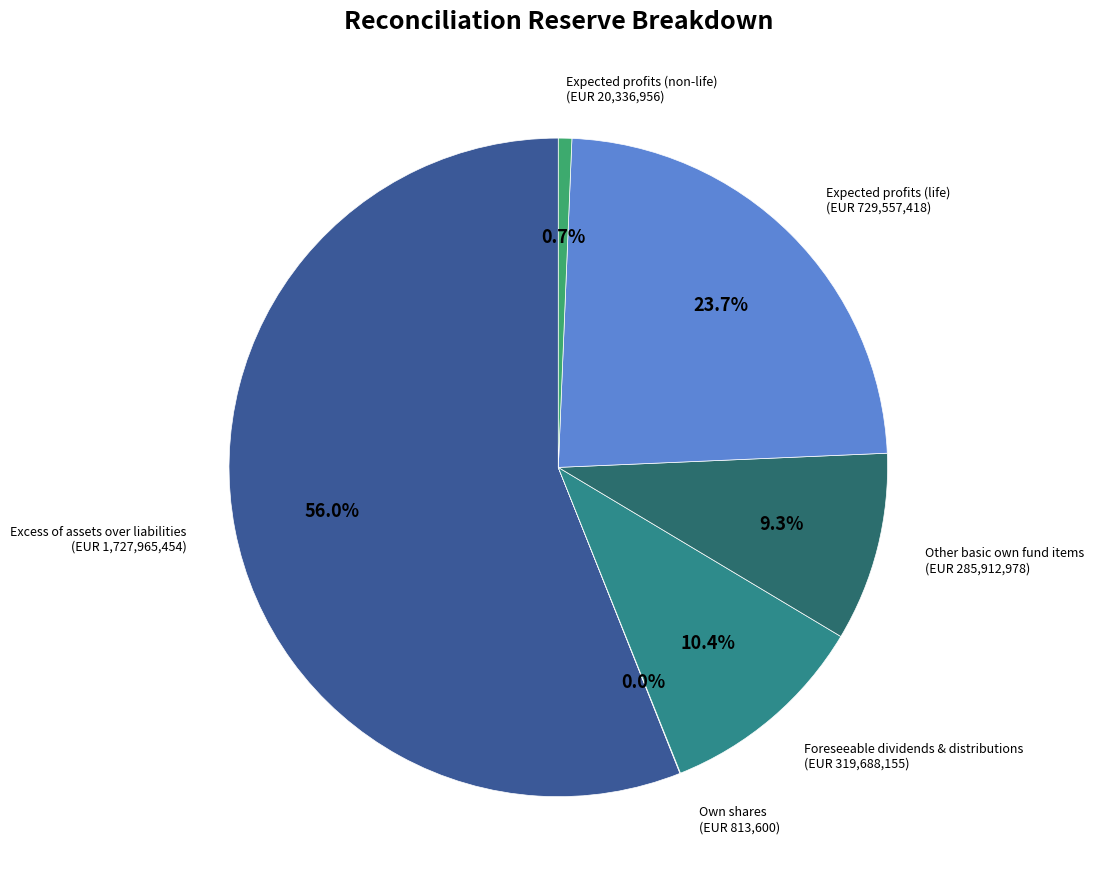

How many segments does this pie chart have?

6